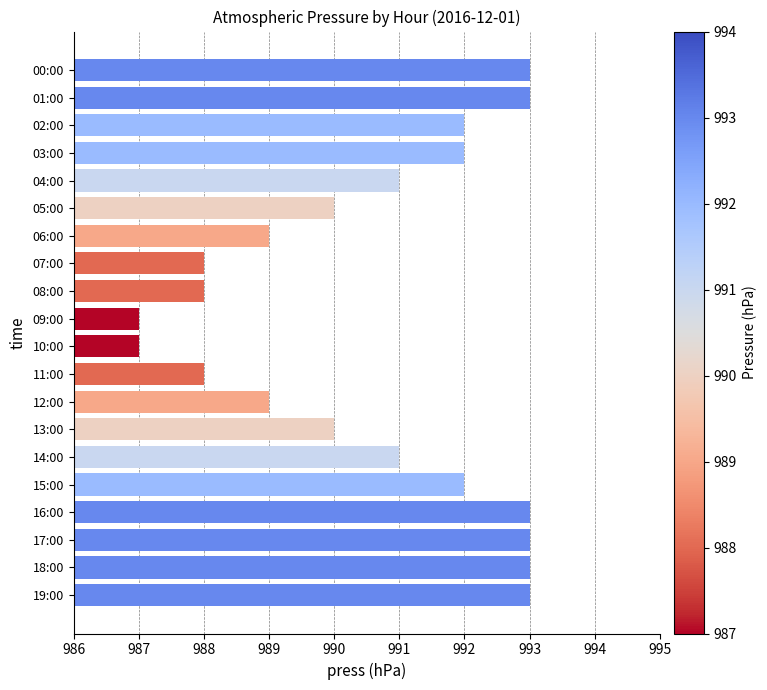

The value at 07:00 is 988. True or false?

True